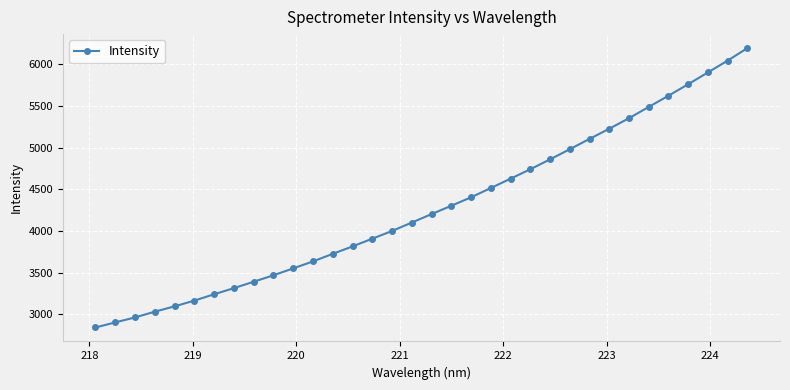

Is this an area chart (filled region under the line)?

No